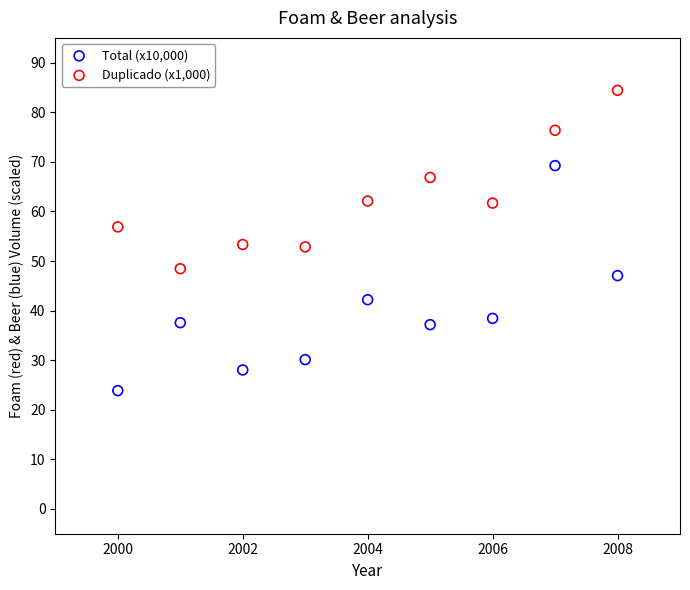

Which series reaches the maximum Y coordinate?

Duplicado (x1,000)